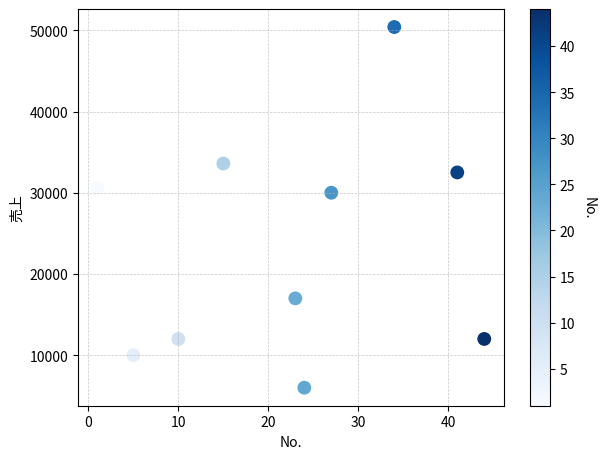

What Y value in the scatter plot is closest to 28200?

30000